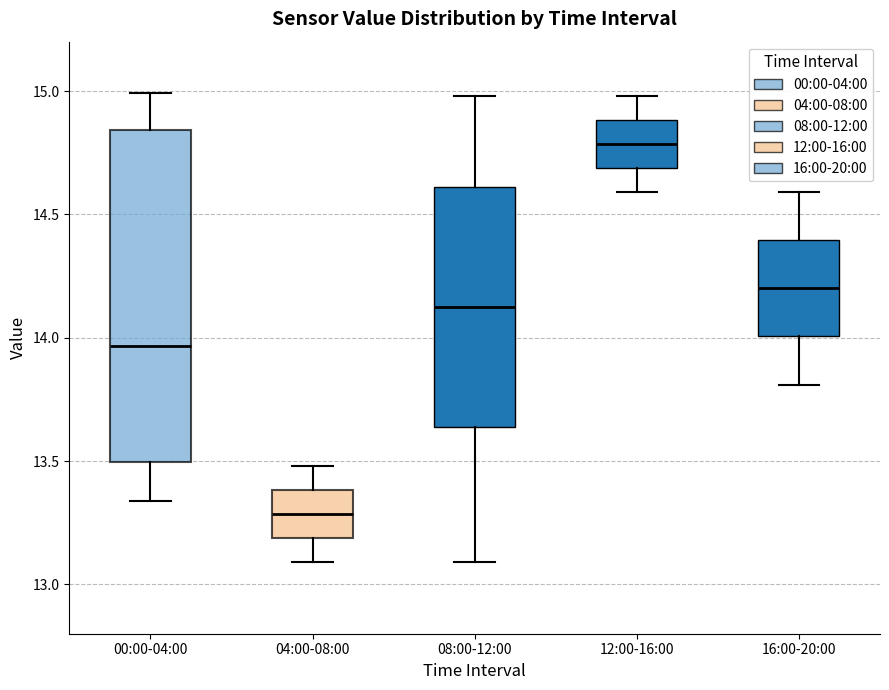

Where is the lower edge of the box for 12:00-16:00 on the y-axis? The values are not printed on the chart, so give them approximately, as read against the axis.

14.70